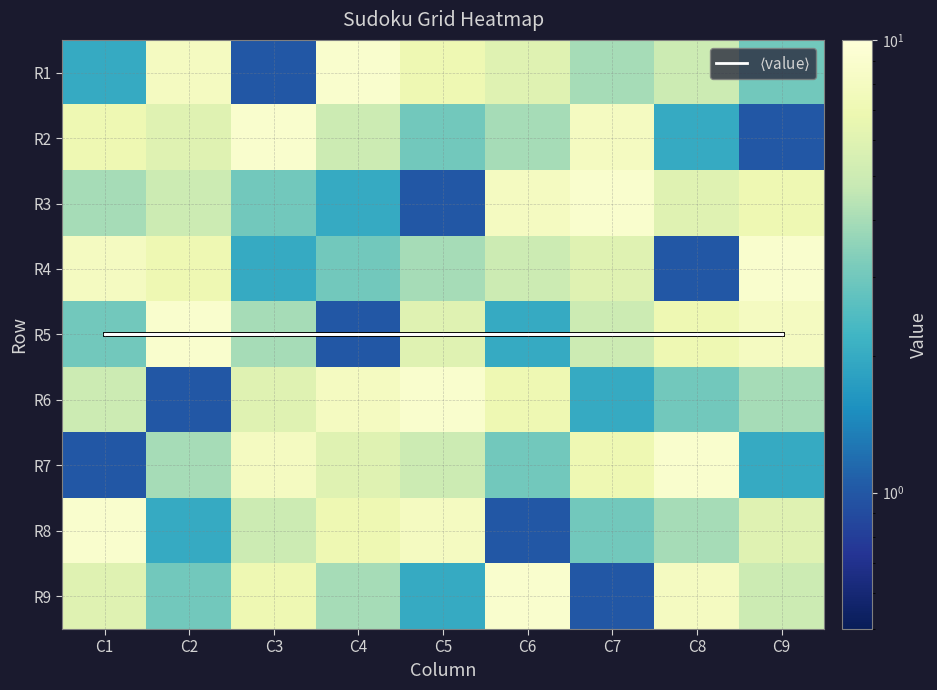

At how many categories does at least one series exceed 2?

9